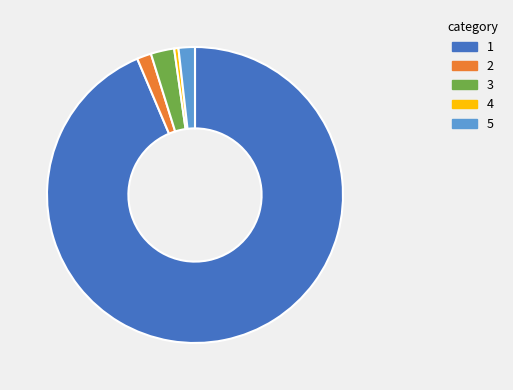

What is the smallest slice in the pie chart?

4